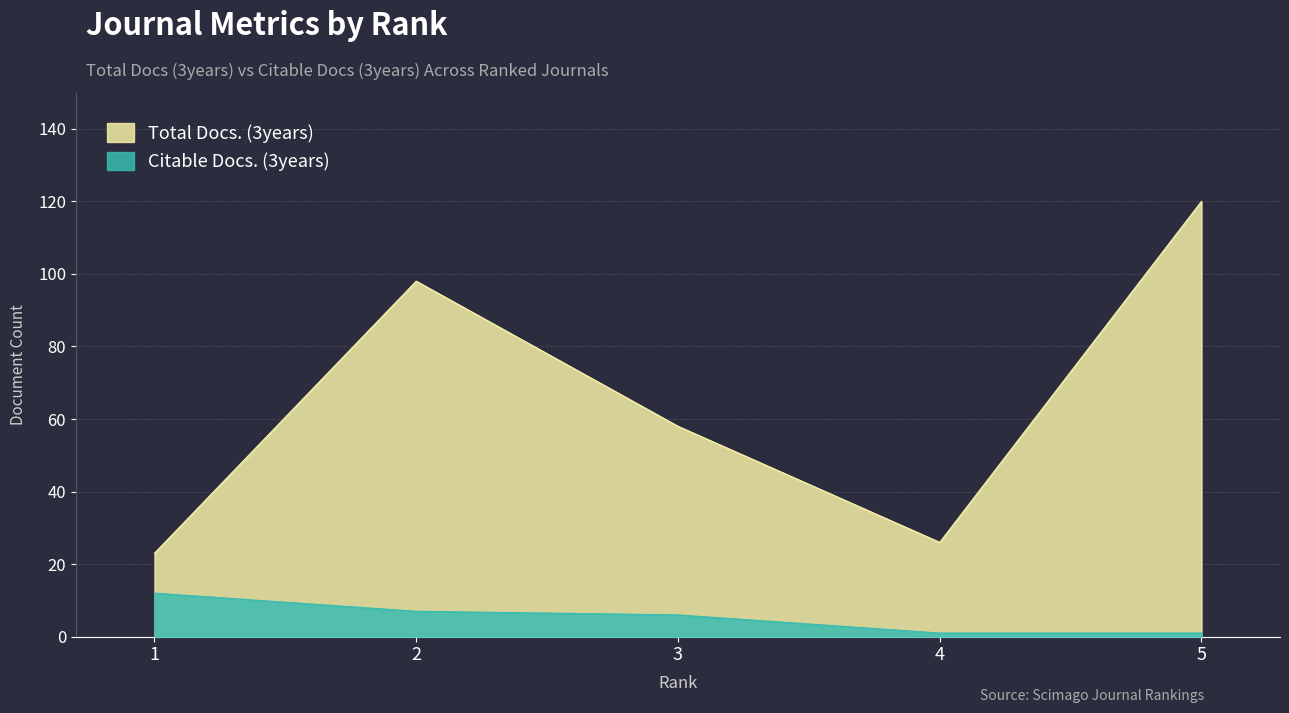

Rank the series at 5 from highest to lowest value.

Total Docs. (3years), Citable Docs. (3years)